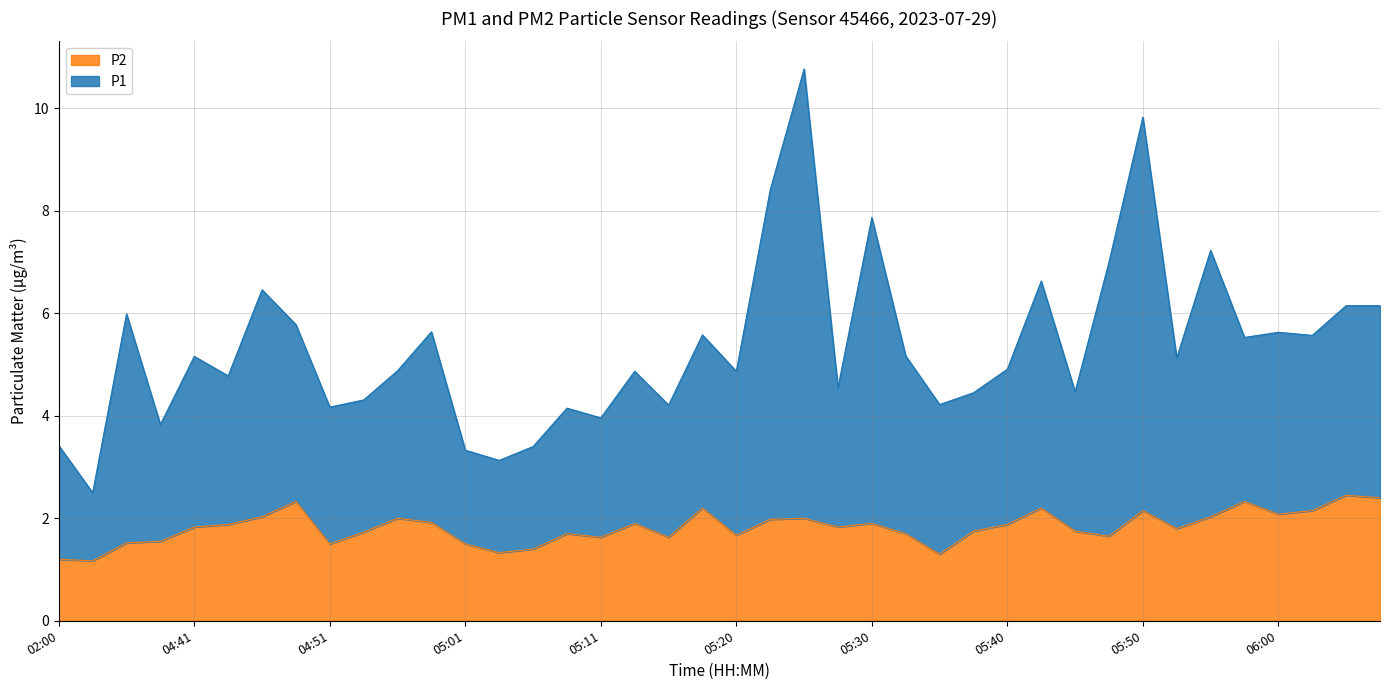

Does the chart display data point markers on the line(s)?

No